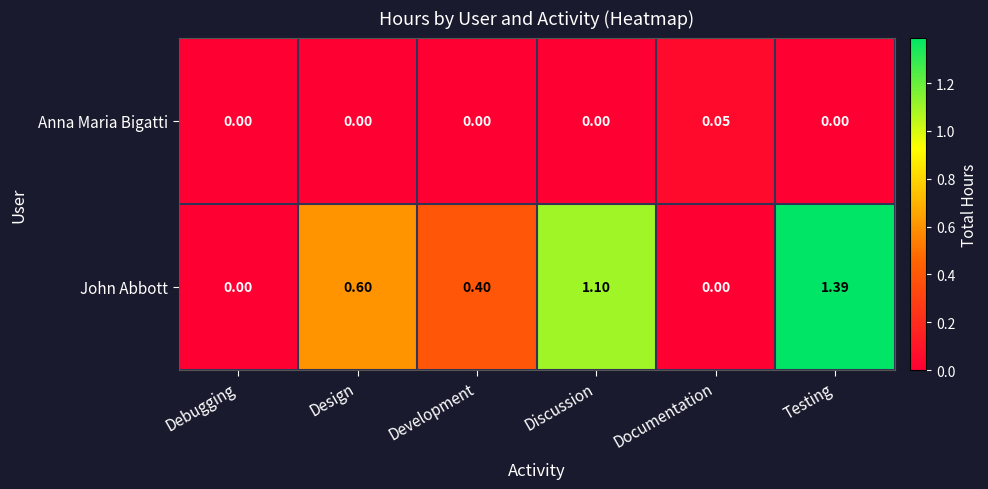

At which category does the chart reach its peak across all series?

Testing